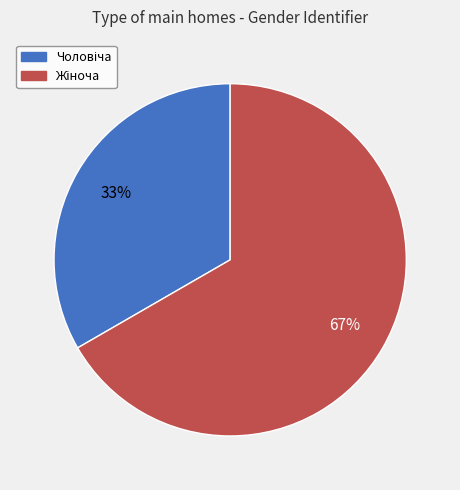

To the nearest percent, what is the average slice percentage?

50%